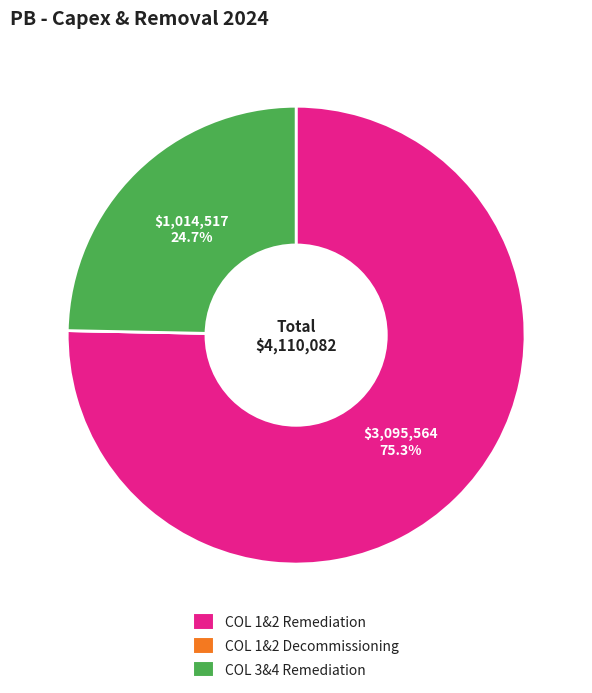

Does COL 3&4 Remediation account for over 50% of the chart?

No